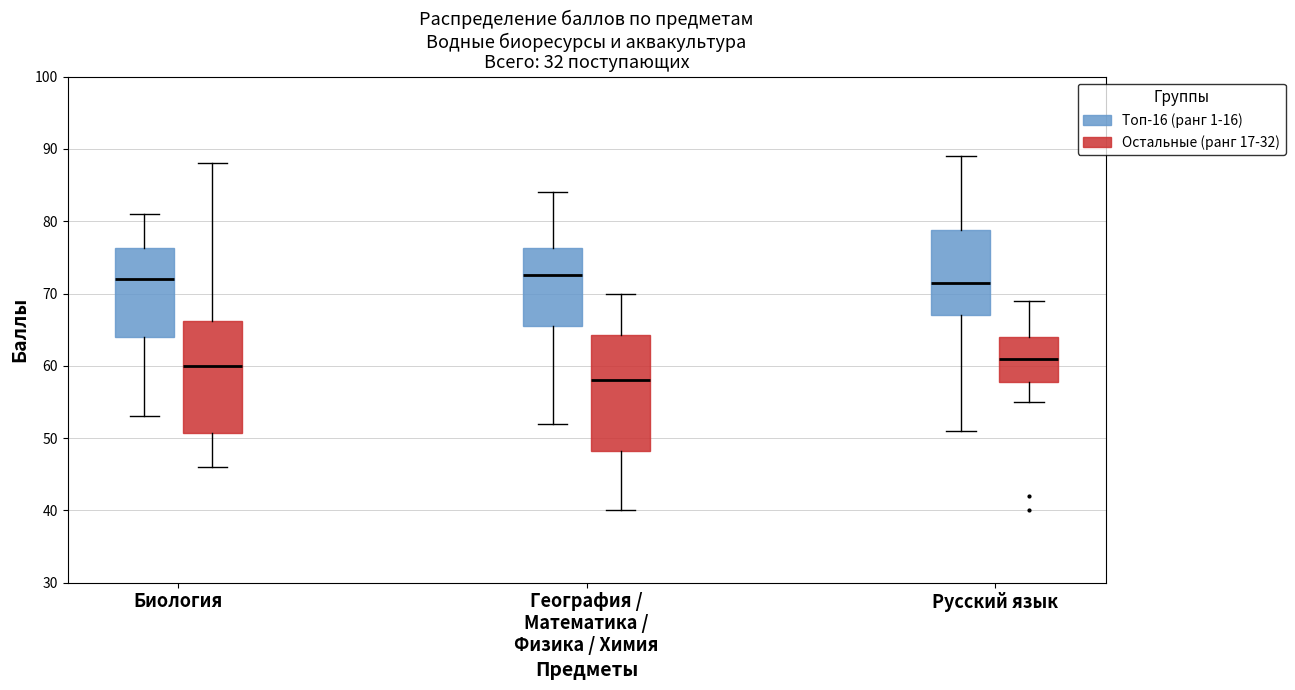

Reading left to right, read every box against the y-axis: the position of its median line, the range the box covers, and the ends of its whiskers. The values are not printed on the chart, so give them approximately, as read against the axis.

Биология (Топ-16 (ранг 1-16)): median 72, box 64 to 76, whiskers 53 to 81
Биология (Остальные (ранг 17-32)): median 60, box 51 to 66, whiskers 46 to 88
География / Математика / Физика / Химия (Топ-16 (ранг 1-16)): median 73, box 66 to 76, whiskers 52 to 84
География / Математика / Физика / Химия (Остальные (ранг 17-32)): median 58, box 48 to 64, whiskers 40 to 70
Русский язык (Топ-16 (ранг 1-16)): median 72, box 67 to 79, whiskers 51 to 89
Русский язык (Остальные (ранг 17-32)): median 61, box 58 to 64, whiskers 55 to 69